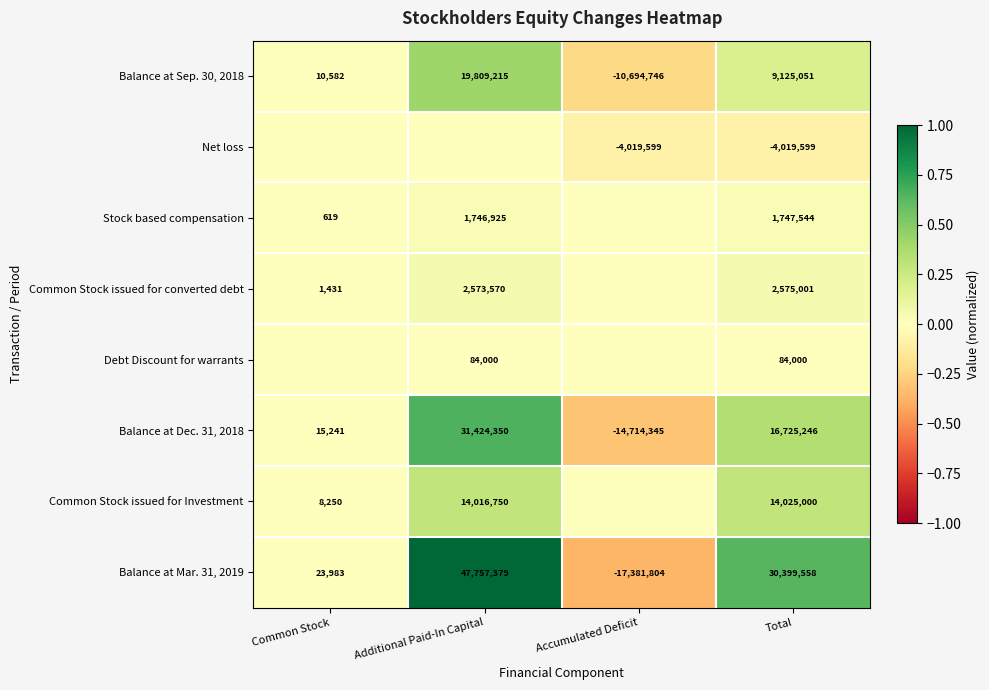

What is the lowest value of the Balance at Sep. 30, 2018 series?

-10694746